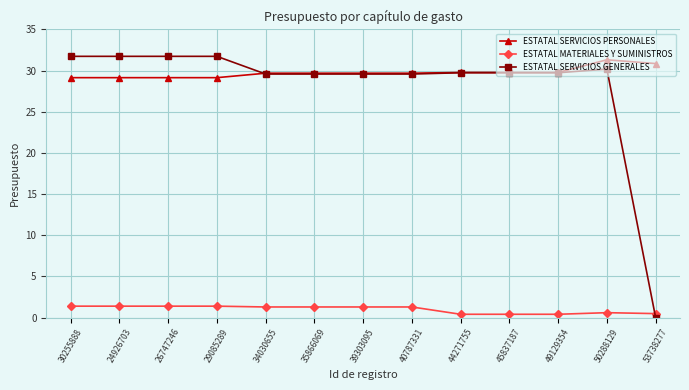

Count the number of categories in the chart.

13